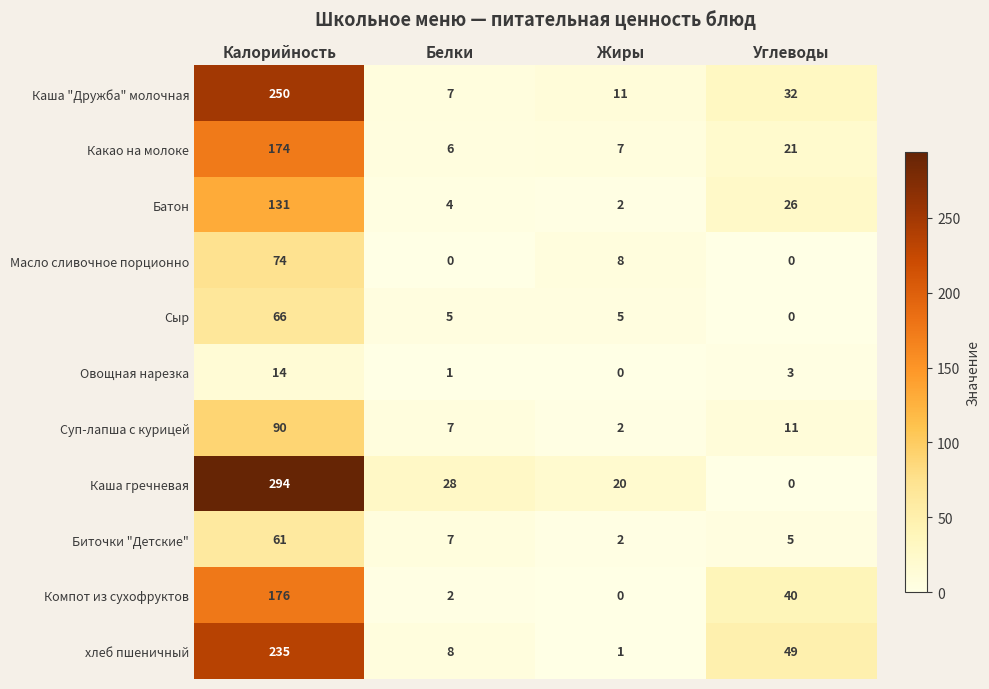

Which series has the largest total across all categories?

Каша гречневая